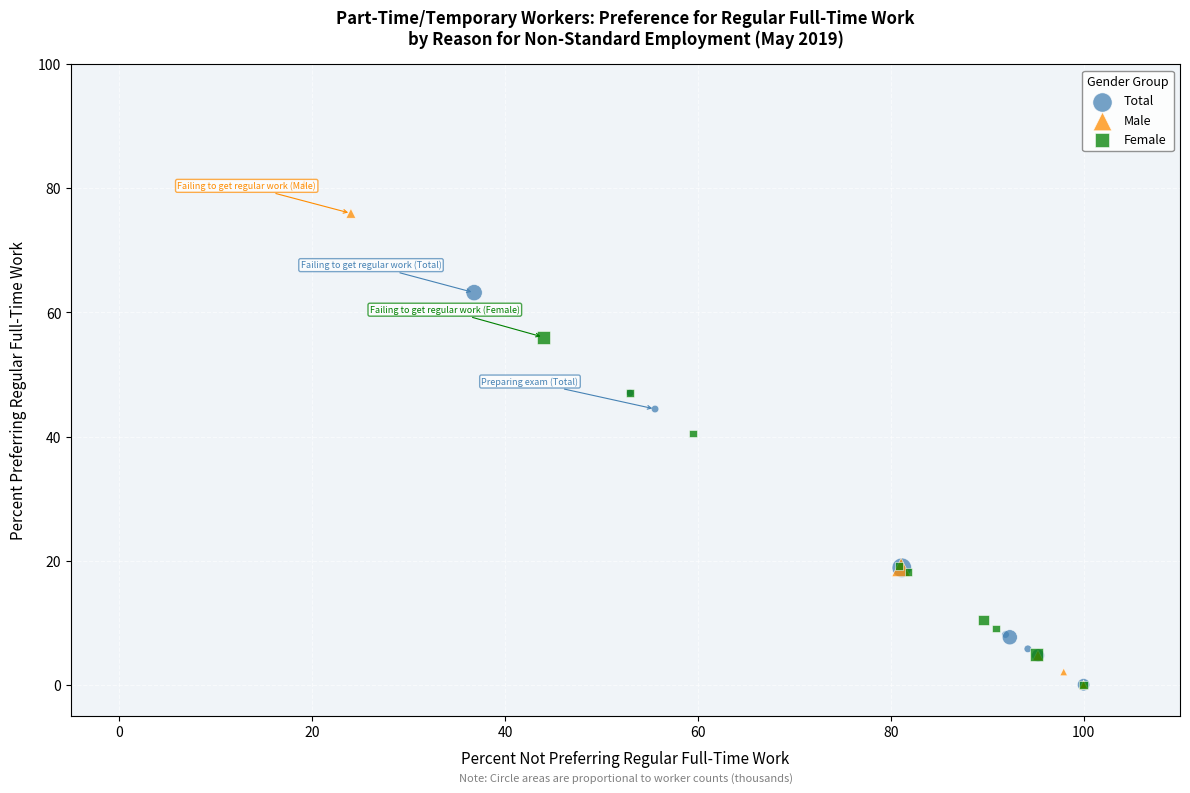

Which series has the widest spread of Y values?

Male